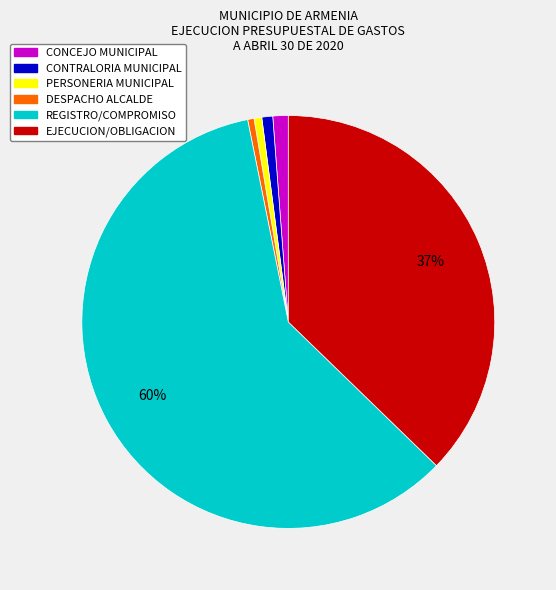

Combined, do CONCEJO MUNICIPAL and DESPACHO ALCALDE account for over 50%?

No